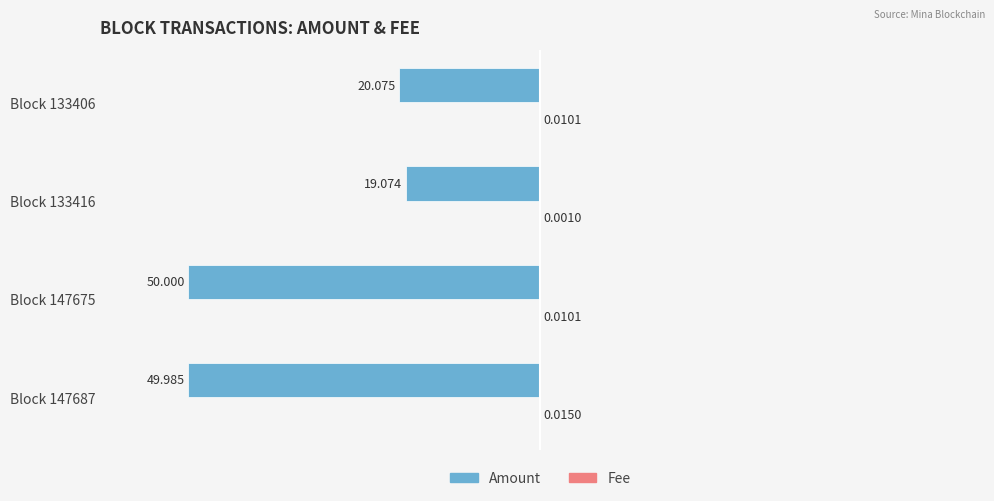

Which series changed the most between Block 147687 and Block 147675?

Amount